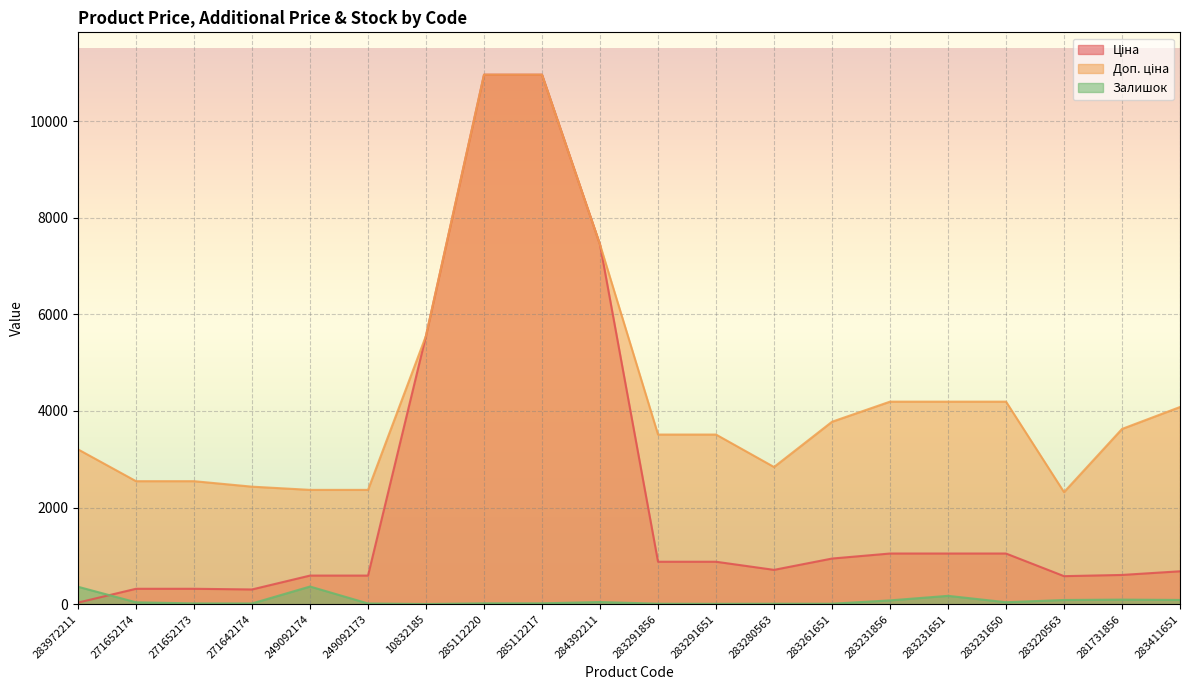

What is the sum of all Доп. ціна values?

86647.8